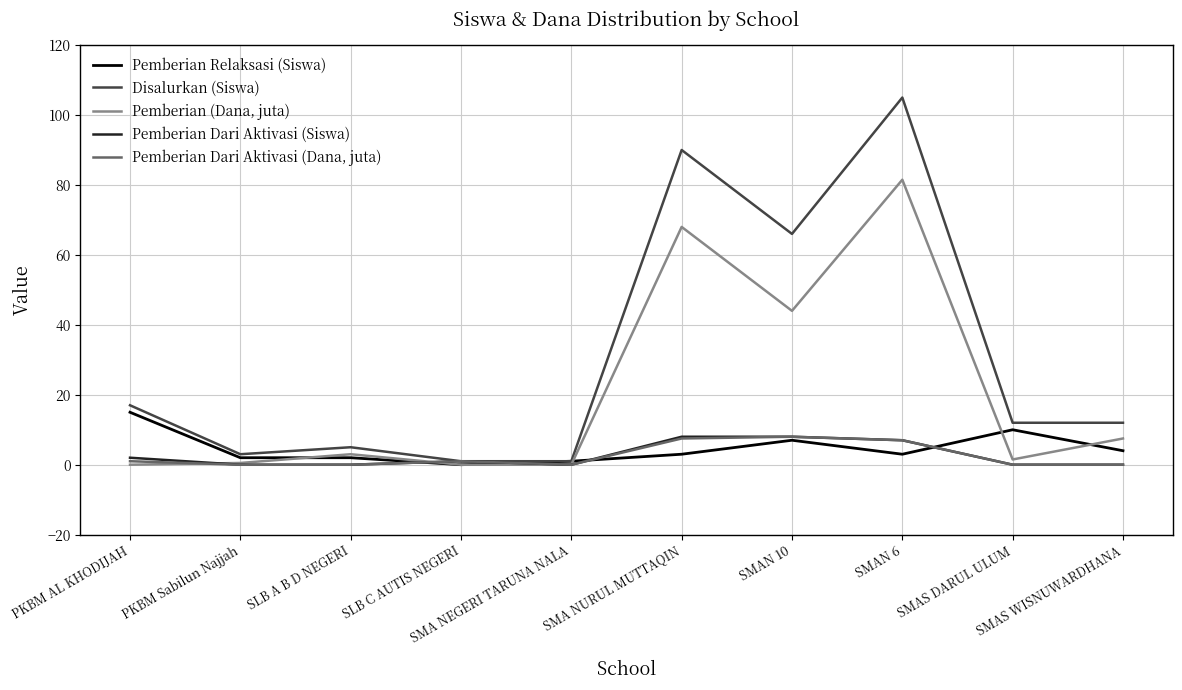

What is the maximum value for Disalurkan (Siswa)?

105.0